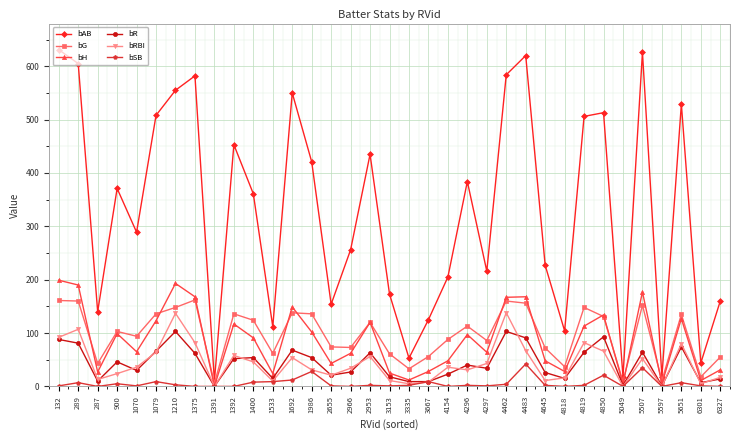

Is the value of bG at 5507 greater than the value of bRBI at 5507?

Yes